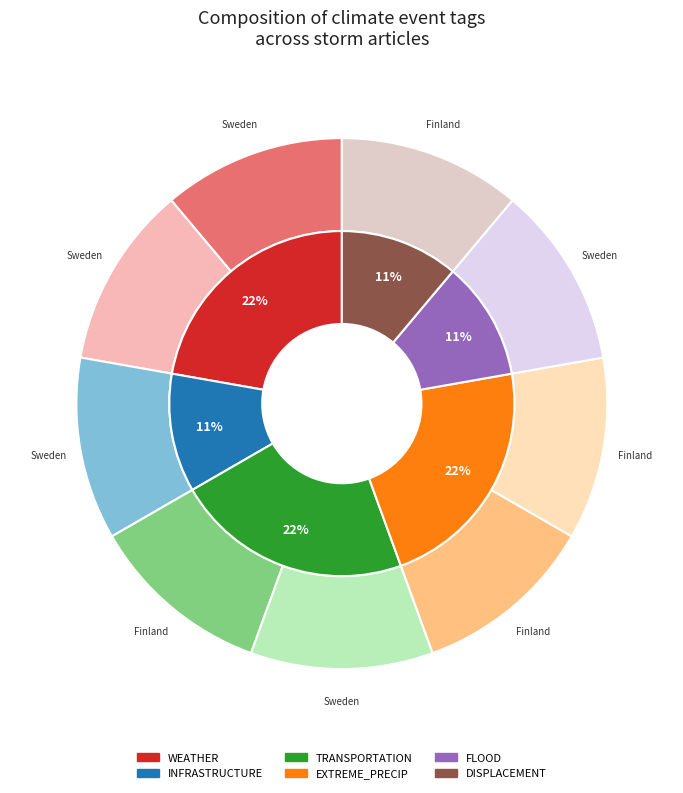

Is B9504B12 (Sweden) the majority of the pie?

No